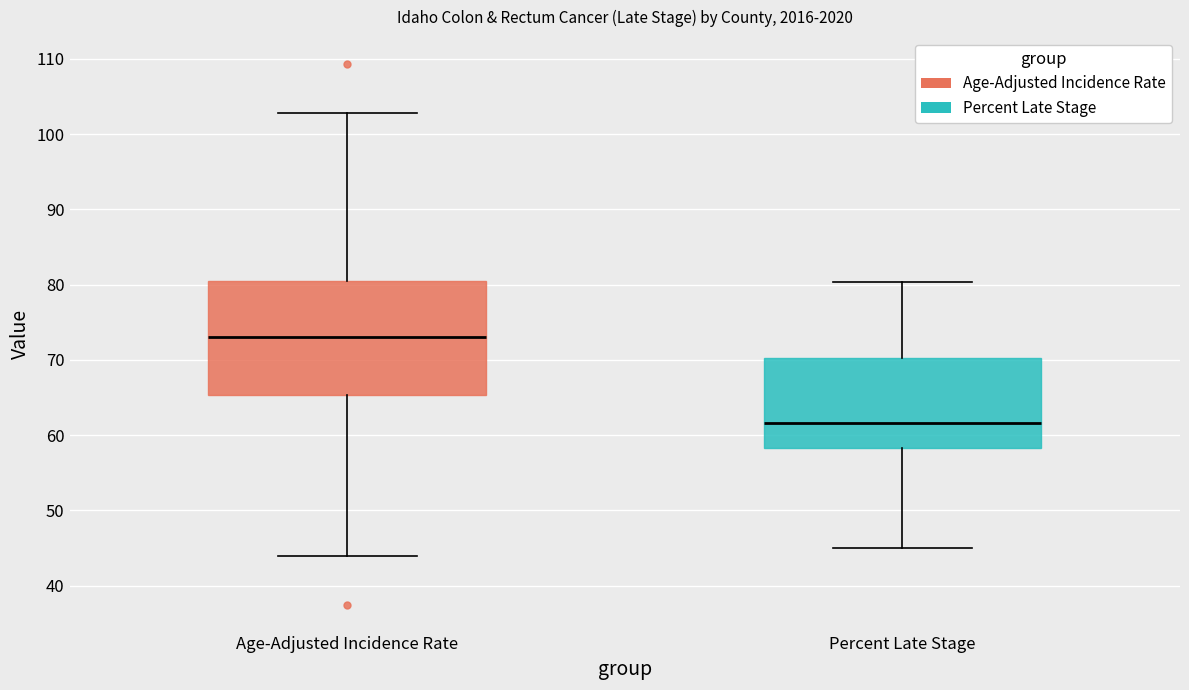

Where is the upper edge of the box for Age-Adjusted Incidence Rate on the y-axis? The values are not printed on the chart, so give them approximately, as read against the axis.

81